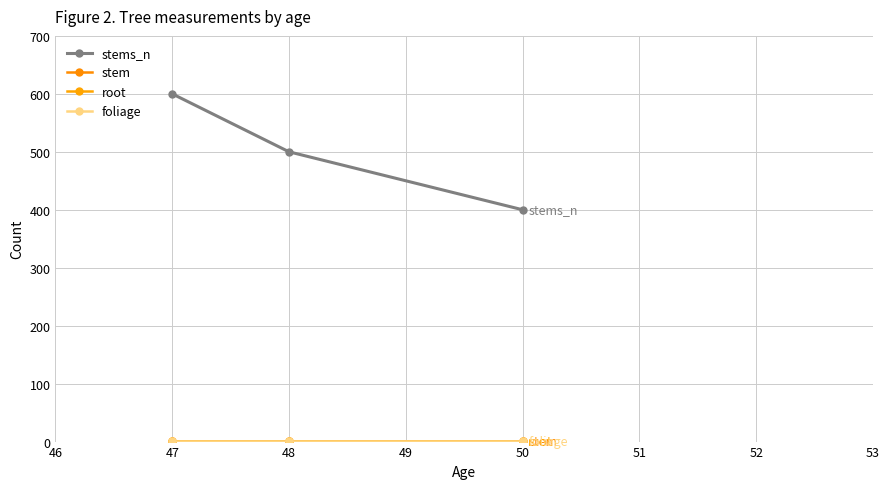

Rank the series by their maximum value, from lowest to highest.

stem, root, foliage, stems_n